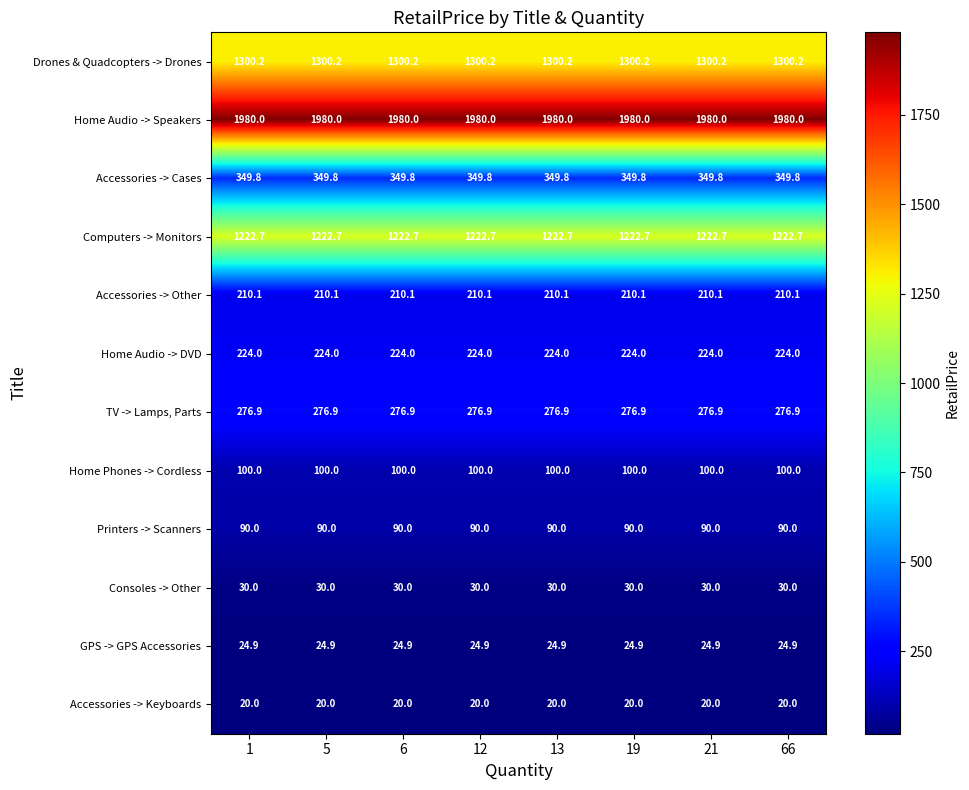

How many series are shown in this chart?

12